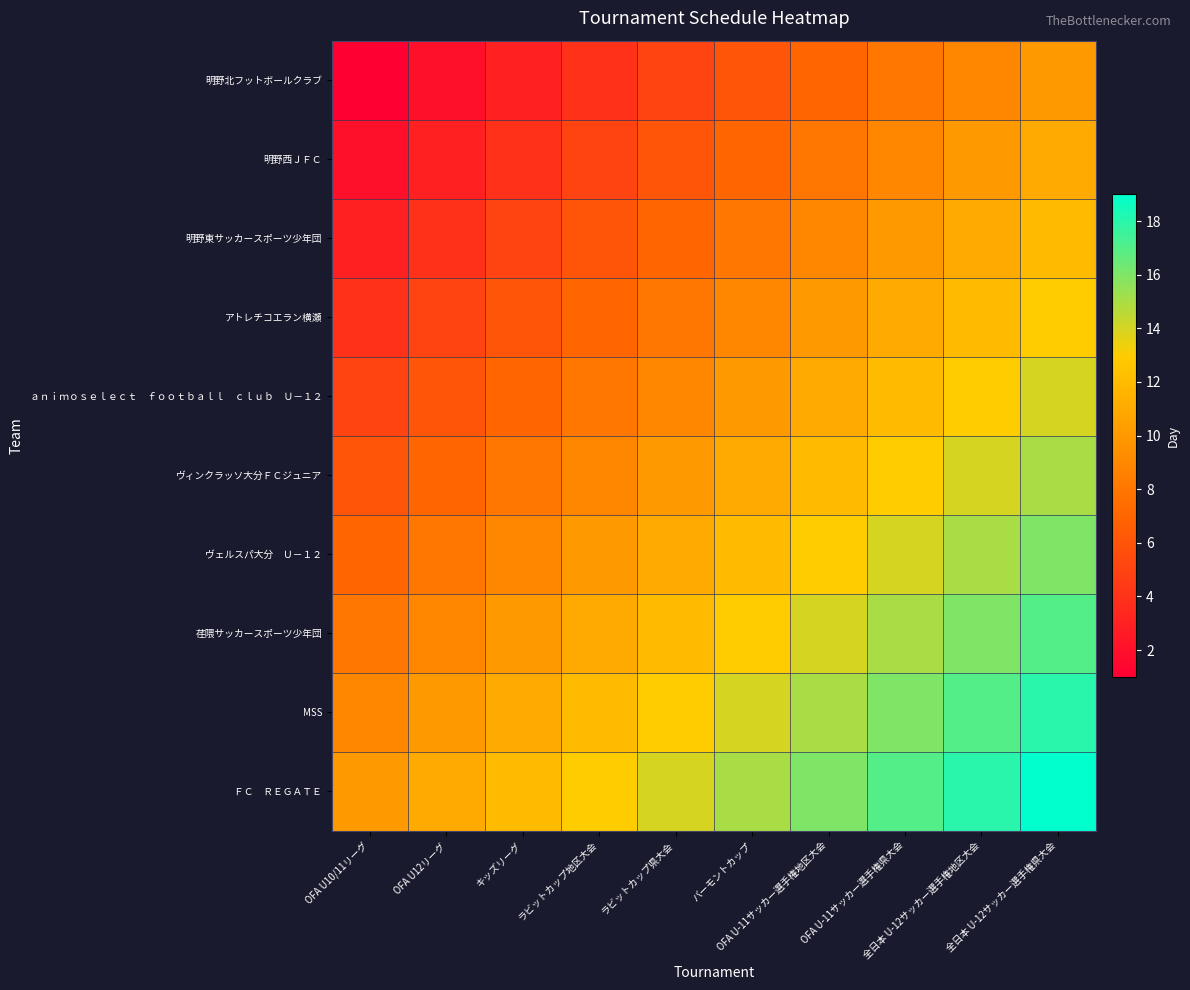

Which label corresponds to the largest value in the chart?

全日本 U-12サッカー選手権県大会